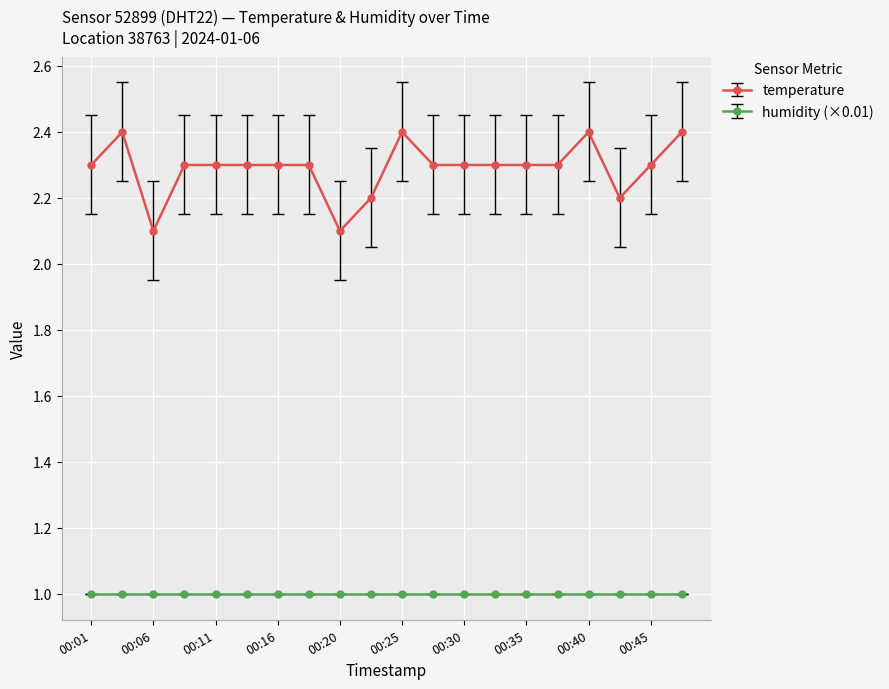

How many lines are shown in the chart?

2